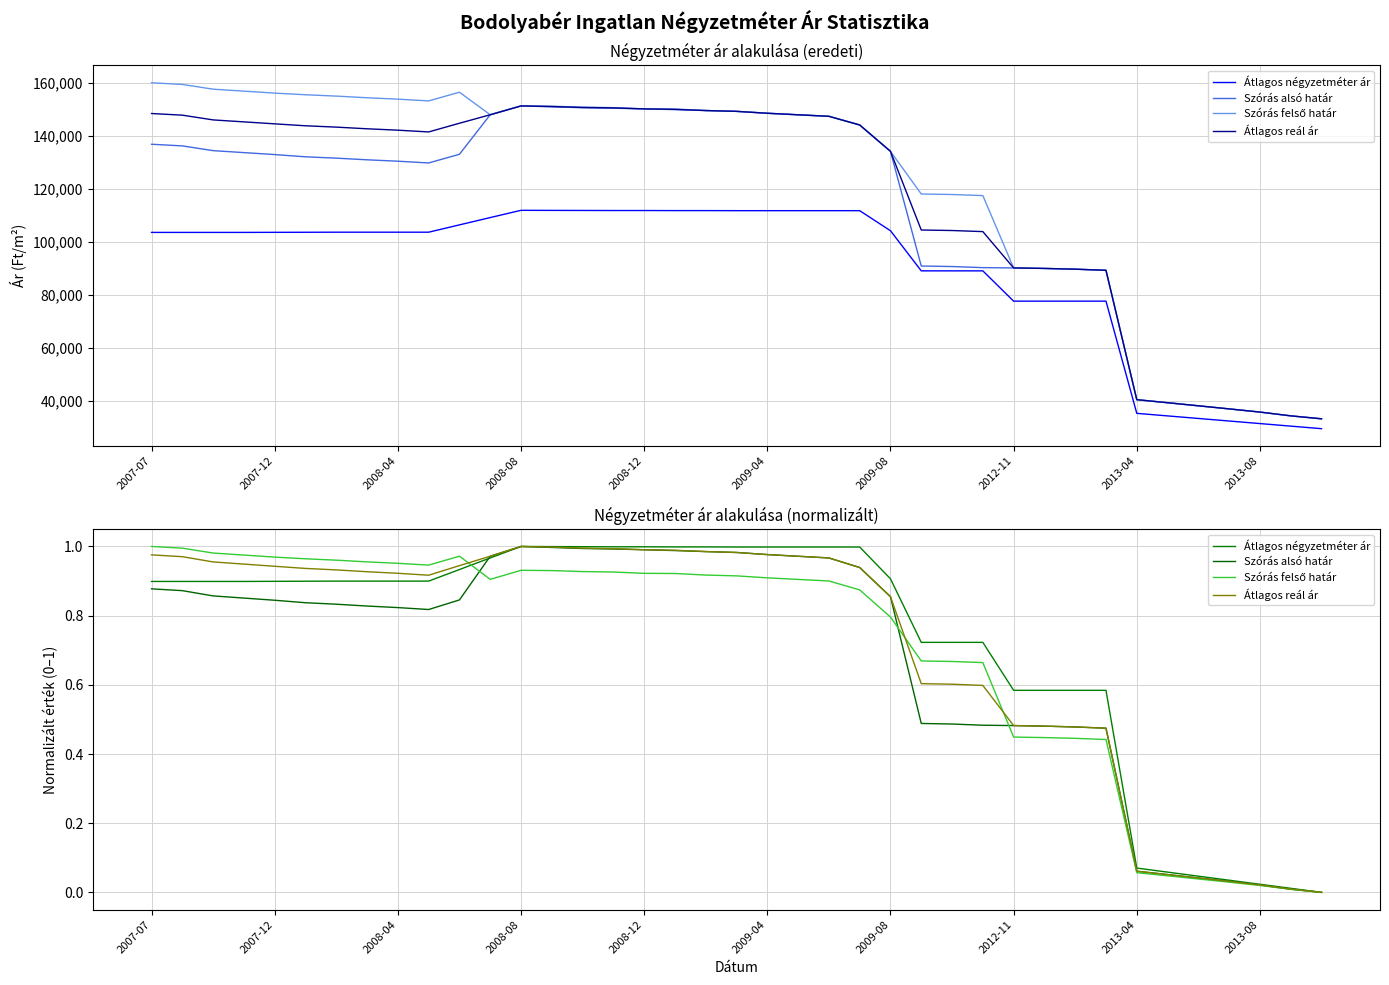

Is it true that Átlagos reál ár equals 0.8 at 25?

False